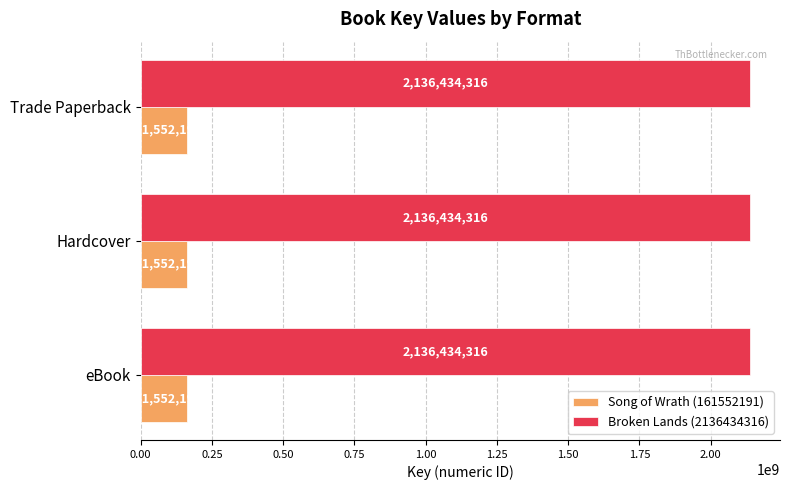

What is the lowest value of the Broken Lands (2136434316) series?

2136434316